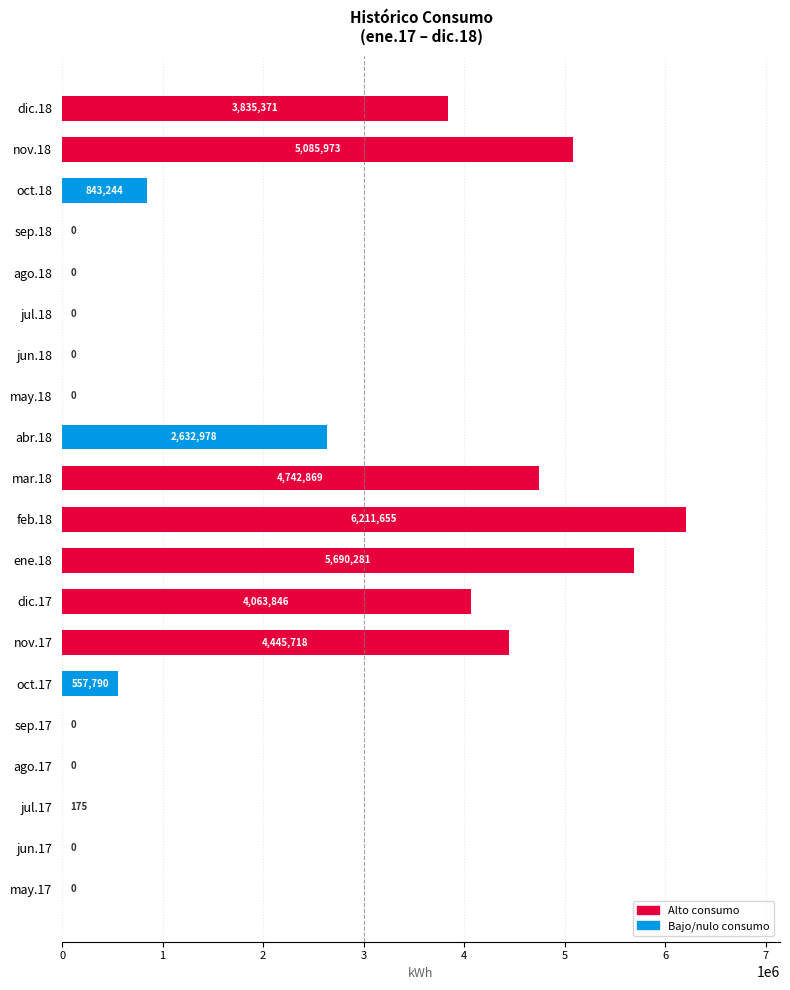

What is the greatest value displayed?

6211655